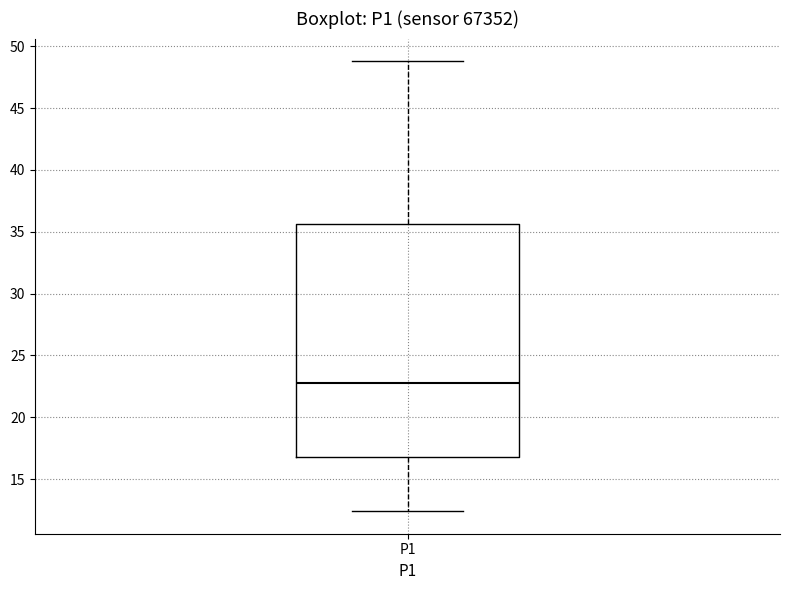

Read this box plot against the y-axis: the position of the median line, the range covered by the box, and the ends of both whiskers. The values are not printed on the chart, so give them approximately, as read against the axis.

median 23.0, box 17.0 to 35.5, whiskers 12.5 to 49.0